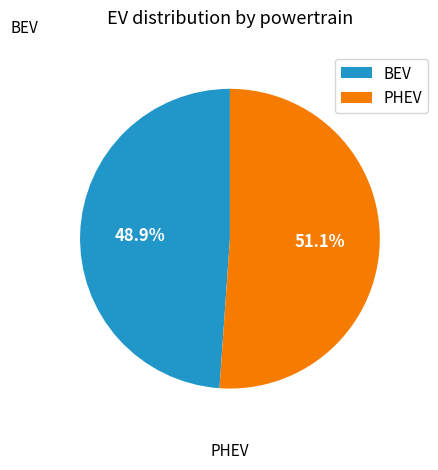

Is there any slice that represents more than half of the pie?

Yes